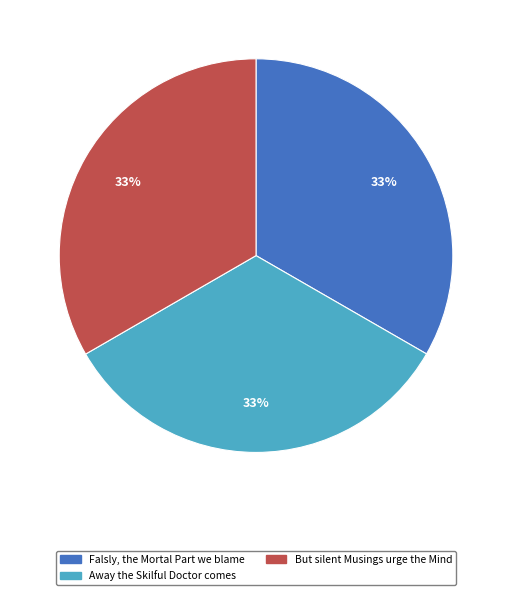

What is the ratio of the value at Away the Skilful Doctor comes to the value at But silent Musings urge the Mind?

1.0